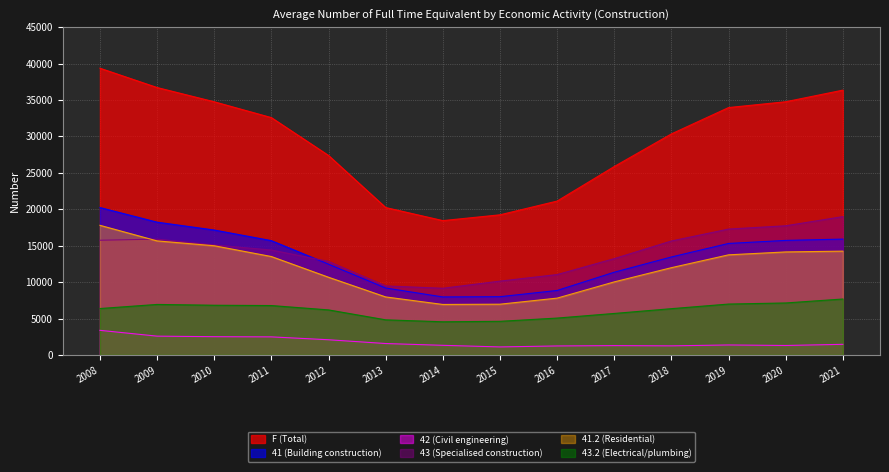

Which has a higher value, 2010 or 2017?

2010